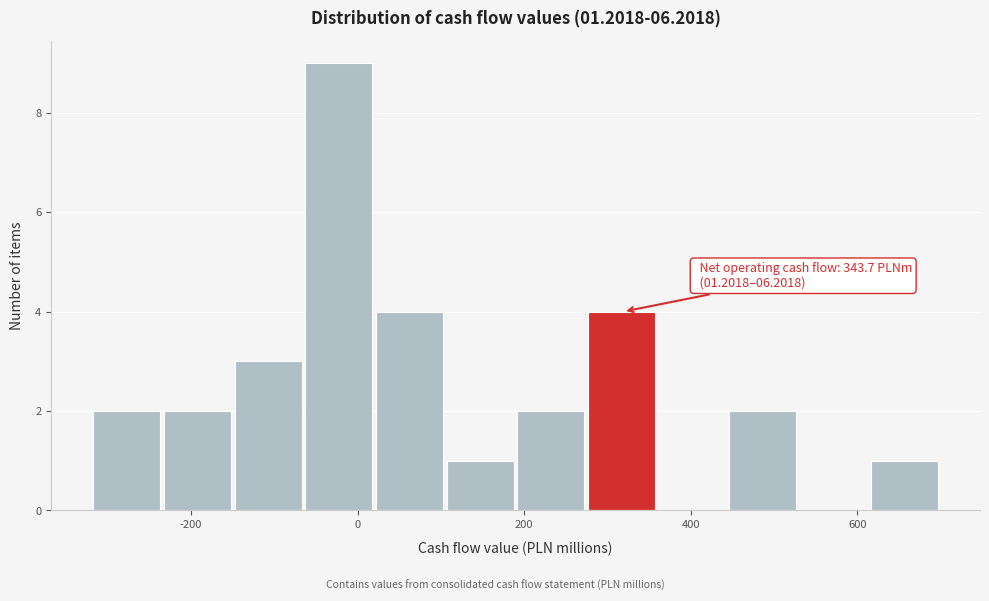

Over which range of the x-axis is the bar tallest?

-60 to 20